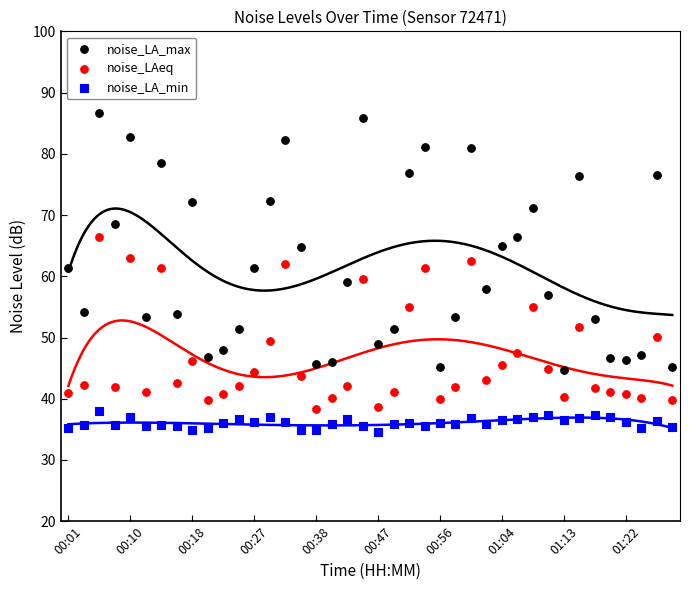

What are all the series names shown in the legend?

noise_LA_max, noise_LAeq, noise_LA_min